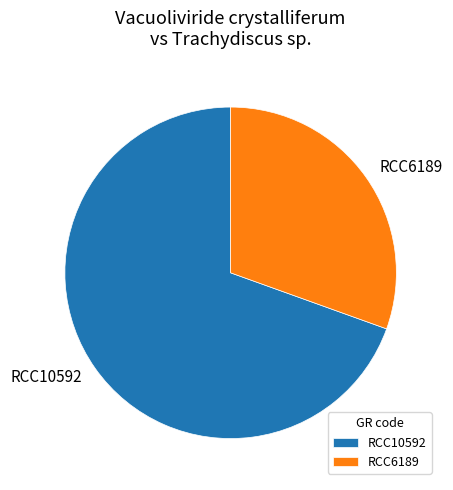

How many slices are in this pie chart?

2